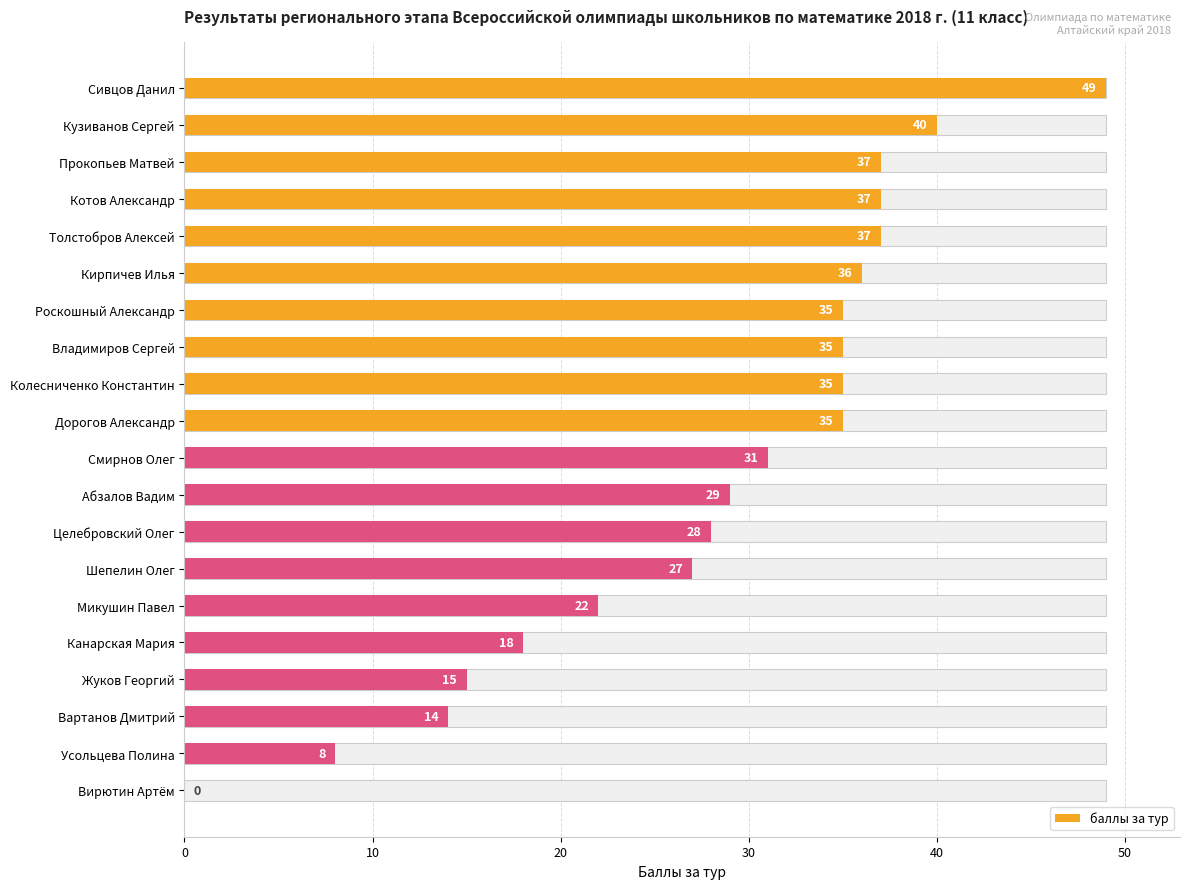

What is the change in value from Колесниченко Константин to Смирнов Олег?

-4